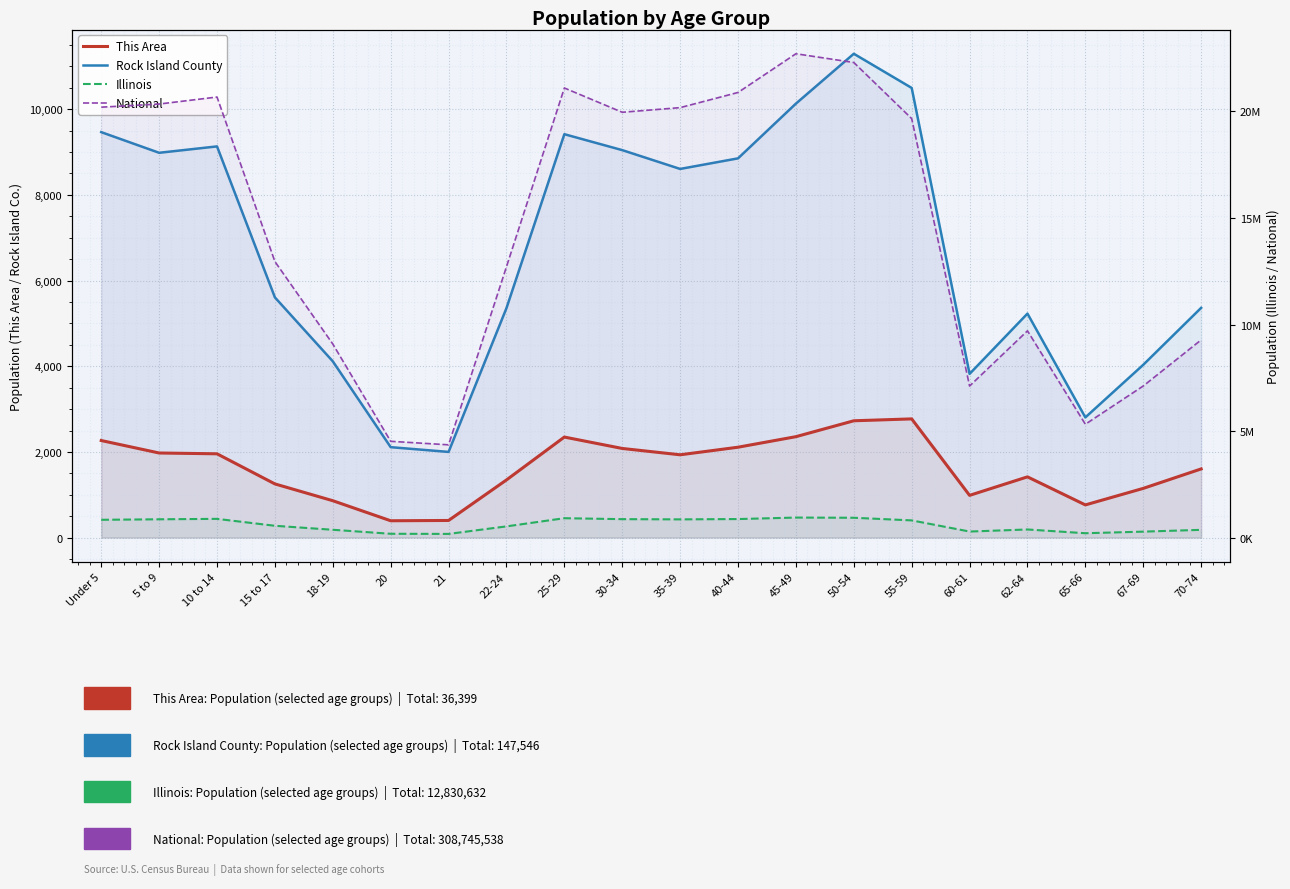

What are all the series names shown in the legend?

This Area, Rock Island County, Illinois, National